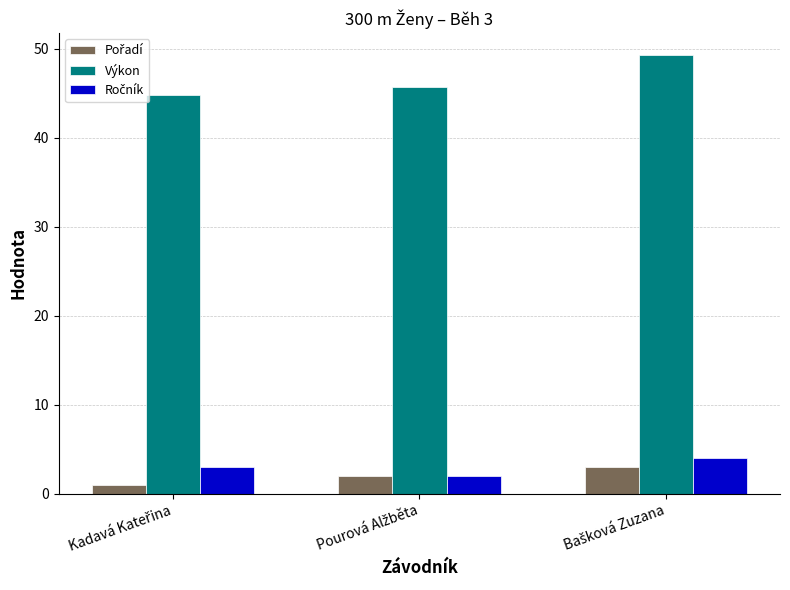

Which series has the largest total across all categories?

Výkon